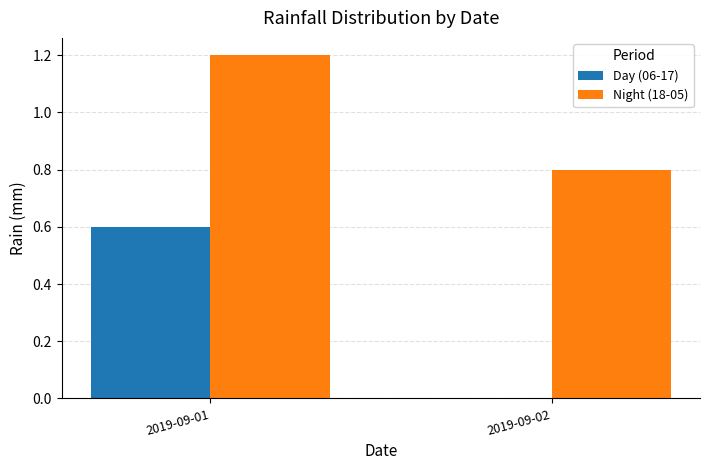

What is the maximum value shown in the chart?

1.2